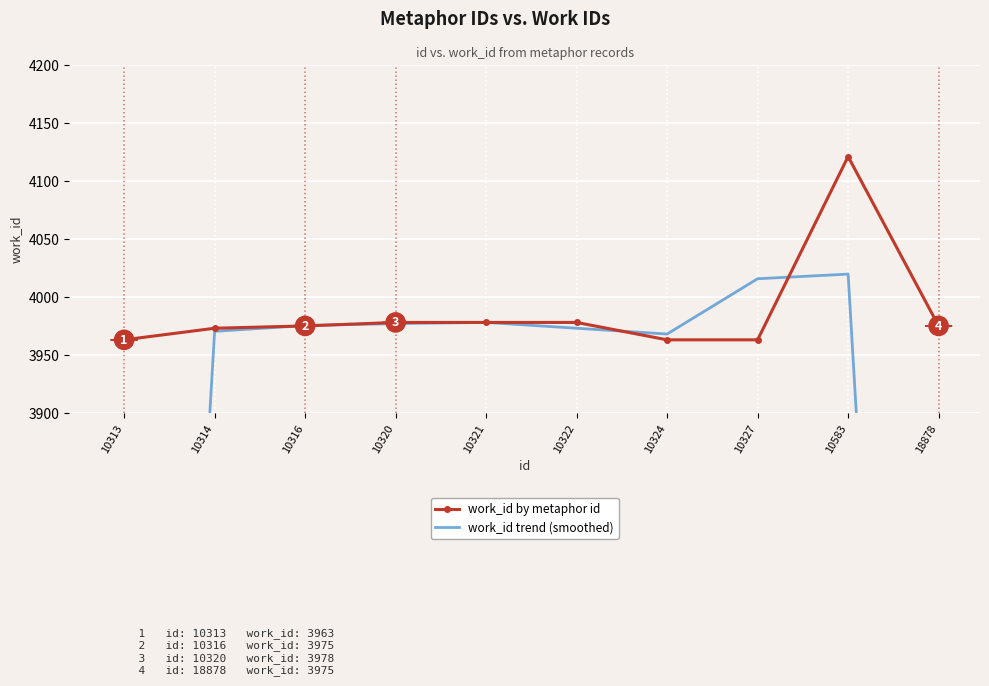

What is the average value of the work_id by metaphor id series?

3987